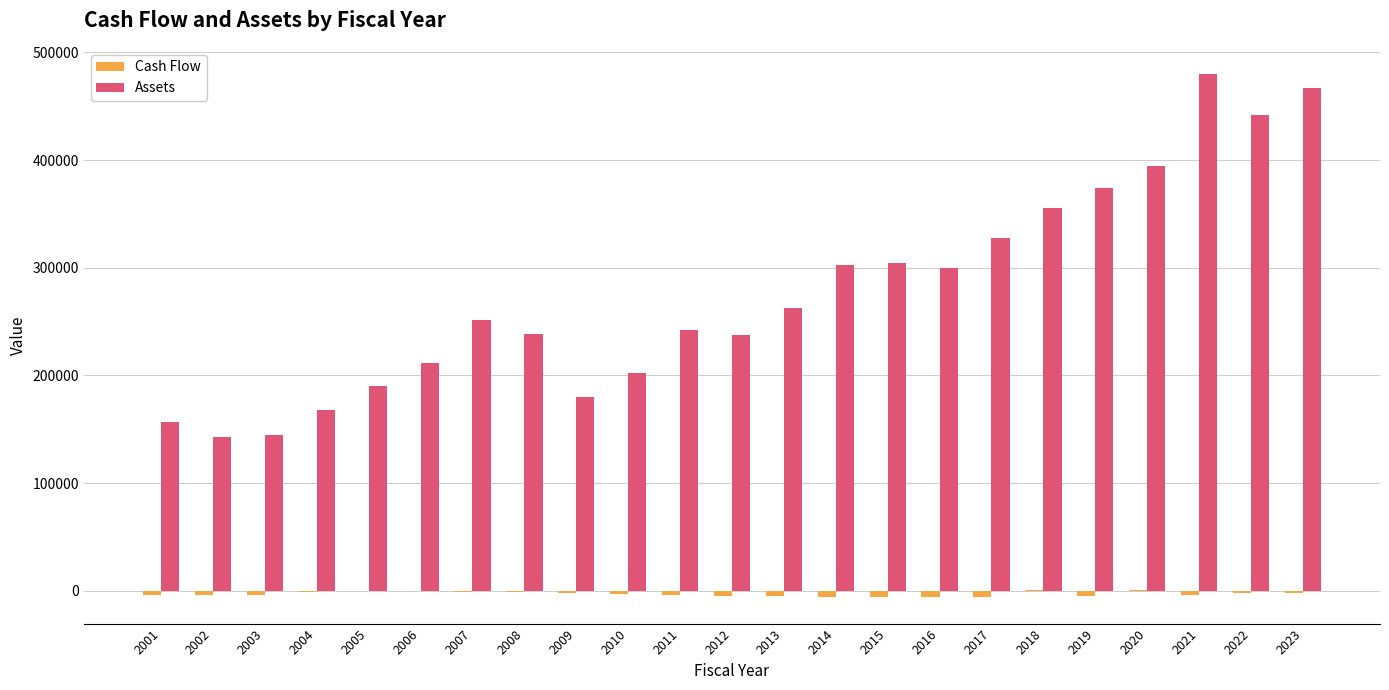

Is the value of Assets at 2009 greater than the value of Cash Flow at 2003?

Yes